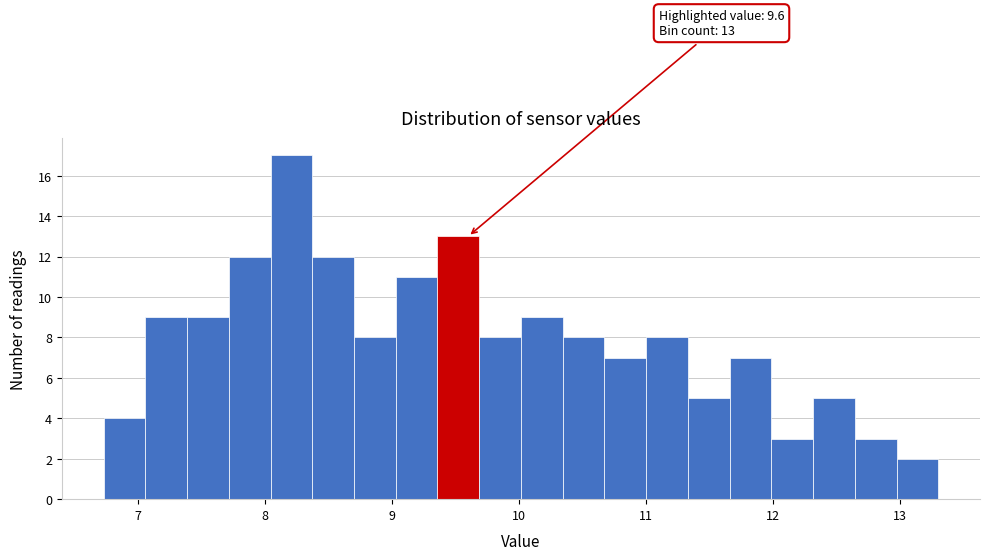

Read against the x-axis, roughly where is the centre of the tallest bar?

8.2